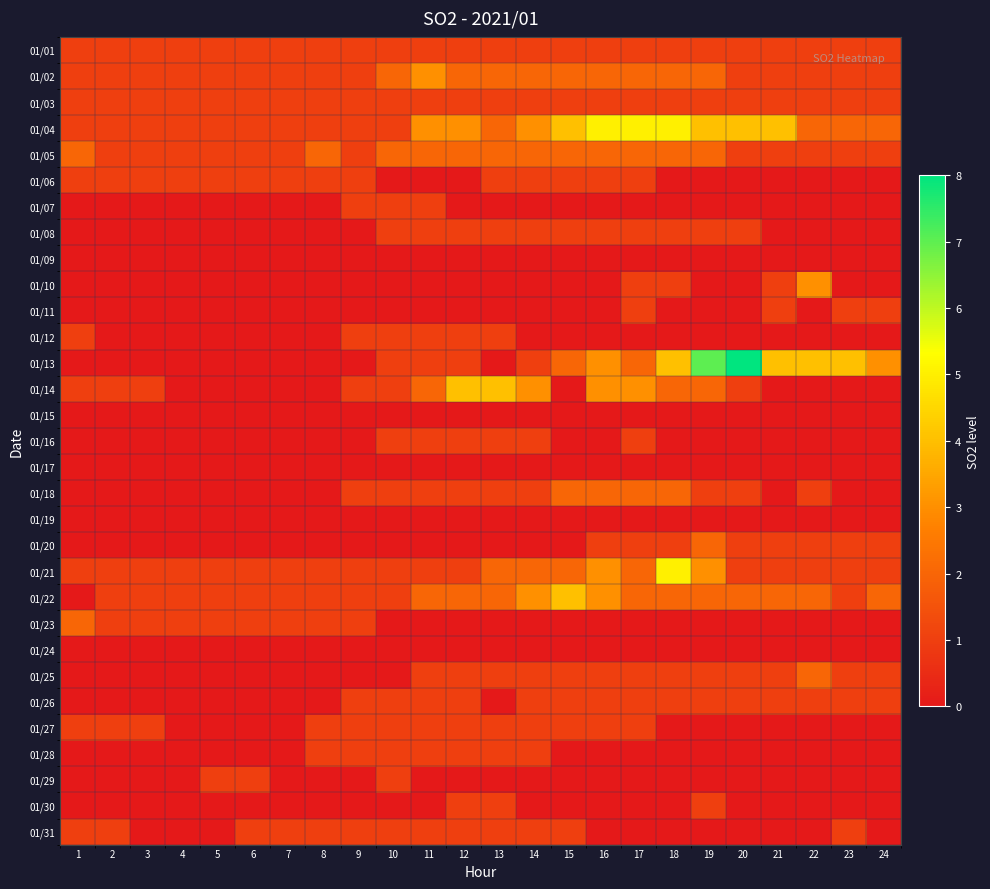

Reading right to left, what are all the values shown in this chart?

01/01: 24=1	23=1	22=1	21=1	20=1	19=1	18=1	17=1	16=1	15=1	14=1	13=1	12=1	11=1	10=1	9=1	8=1	7=1	6=1	5=1	4=1	3=1	2=1	1=1
01/02: 24=1	23=1	22=1	21=1	20=1	19=2	18=2	17=2	16=2	15=2	14=2	13=2	12=2	11=3	10=2	9=1	8=1	7=1	6=1	5=1	4=1	3=1	2=1	1=1
01/03: 24=1	23=1	22=1	21=1	20=1	19=1	18=1	17=1	16=1	15=1	14=1	13=1	12=1	11=1	10=1	9=1	8=1	7=1	6=1	5=1	4=1	3=1	2=1	1=1
01/04: 24=2	23=2	22=2	21=4	20=4	19=4	18=5	17=5	16=5	15=4	14=3	13=2	12=3	11=3	10=1	9=1	8=1	7=1	6=1	5=1	4=1	3=1	2=1	1=1
01/05: 24=1	23=1	22=1	21=1	20=1	19=2	18=2	17=2	16=2	15=2	14=2	13=2	12=2	11=2	10=2	9=1	8=2	7=1	6=1	5=1	4=1	3=1	2=1	1=2
01/06: 24=0	23=0	22=0	21=0	20=0	19=0	18=0	17=1	16=1	15=1	14=1	13=1	12=0	11=0	10=0	9=1	8=1	7=1	6=1	5=1	4=1	3=1	2=1	1=1
01/07: 24=0	23=0	22=0	21=0	20=0	19=0	18=0	17=0	16=0	15=0	14=0	13=0	12=0	11=1	10=1	9=1	8=0	7=0	6=0	5=0	4=0	3=0	2=0	1=0
01/08: 24=0	23=0	22=0	21=0	20=1	19=1	18=1	17=1	16=1	15=1	14=1	13=1	12=1	11=1	10=1	9=0	8=0	7=0	6=0	5=0	4=0	3=0	2=0	1=0
01/09: 24=0	23=0	22=0	21=0	20=0	19=0	18=0	17=0	16=0	15=0	14=0	13=0	12=0	11=0	10=0	9=0	8=0	7=0	6=0	5=0	4=0	3=0	2=0	1=0
01/10: 24=0	23=0	22=3	21=1	20=0	19=0	18=1	17=1	16=0	15=0	14=0	13=0	12=0	11=0	10=0	9=0	8=0	7=0	6=0	5=0	4=0	3=0	2=0	1=0
01/11: 24=1	23=1	22=0	21=1	20=0	19=0	18=0	17=1	16=0	15=0	14=0	13=0	12=0	11=0	10=0	9=0	8=0	7=0	6=0	5=0	4=0	3=0	2=0	1=0
01/12: 24=0	23=0	22=0	21=0	20=0	19=0	18=0	17=0	16=0	15=0	14=0	13=1	12=1	11=1	10=1	9=1	8=0	7=0	6=0	5=0	4=0	3=0	2=0	1=1
01/13: 24=3	23=4	22=4	21=4	20=8	19=7	18=4	17=2	16=3	15=2	14=1	13=0	12=1	11=1	10=1	9=0	8=0	7=0	6=0	5=0	4=0	3=0	2=0	1=0
01/14: 24=0	23=0	22=0	21=0	20=1	19=2	18=2	17=3	16=3	15=0	14=3	13=4	12=4	11=2	10=1	9=1	8=0	7=0	6=0	5=0	4=0	3=1	2=1	1=1
01/15: 24=0	23=0	22=0	21=0	20=0	19=0	18=0	17=0	16=0	15=0	14=0	13=0	12=0	11=0	10=0	9=0	8=0	7=0	6=0	5=0	4=0	3=0	2=0	1=0
01/16: 24=0	23=0	22=0	21=0	20=0	19=0	18=0	17=1	16=0	15=0	14=1	13=1	12=1	11=1	10=1	9=0	8=0	7=0	6=0	5=0	4=0	3=0	2=0	1=0
01/17: 24=0	23=0	22=0	21=0	20=0	19=0	18=0	17=0	16=0	15=0	14=0	13=0	12=0	11=0	10=0	9=0	8=0	7=0	6=0	5=0	4=0	3=0	2=0	1=0
01/18: 24=0	23=0	22=1	21=0	20=1	19=1	18=2	17=2	16=2	15=2	14=1	13=1	12=1	11=1	10=1	9=1	8=0	7=0	6=0	5=0	4=0	3=0	2=0	1=0
01/19: 24=0	23=0	22=0	21=0	20=0	19=0	18=0	17=0	16=0	15=0	14=0	13=0	12=0	11=0	10=0	9=0	8=0	7=0	6=0	5=0	4=0	3=0	2=0	1=0
01/20: 24=1	23=1	22=1	21=1	20=1	19=2	18=1	17=1	16=1	15=0	14=0	13=0	12=0	11=0	10=0	9=0	8=0	7=0	6=0	5=0	4=0	3=0	2=0	1=0
01/21: 24=1	23=1	22=1	21=1	20=1	19=3	18=5	17=2	16=3	15=2	14=2	13=2	12=1	11=1	10=1	9=1	8=1	7=1	6=1	5=1	4=1	3=1	2=1	1=1
01/22: 24=2	23=1	22=2	21=2	20=2	19=2	18=2	17=2	16=3	15=4	14=3	13=2	12=2	11=2	10=1	9=1	8=1	7=1	6=1	5=1	4=1	3=1	2=1	1=0
01/23: 24=0	23=0	22=0	21=0	20=0	19=0	18=0	17=0	16=0	15=0	14=0	13=0	12=0	11=0	10=0	9=1	8=1	7=1	6=1	5=1	4=1	3=1	2=1	1=2
01/24: 24=0	23=0	22=0	21=0	20=0	19=0	18=0	17=0	16=0	15=0	14=0	13=0	12=0	11=0	10=0	9=0	8=0	7=0	6=0	5=0	4=0	3=0	2=0	1=0
01/25: 24=1	23=1	22=2	21=1	20=1	19=1	18=1	17=1	16=1	15=1	14=1	13=1	12=1	11=1	10=0	9=0	8=0	7=0	6=0	5=0	4=0	3=0	2=0	1=0
01/26: 24=1	23=1	22=1	21=1	20=1	19=1	18=1	17=1	16=1	15=1	14=1	13=0	12=1	11=1	10=1	9=1	8=0	7=0	6=0	5=0	4=0	3=0	2=0	1=0
01/27: 24=0	23=0	22=0	21=0	20=0	19=0	18=0	17=1	16=1	15=1	14=1	13=1	12=1	11=1	10=1	9=1	8=1	7=0	6=0	5=0	4=0	3=1	2=1	1=1
01/28: 24=0	23=0	22=0	21=0	20=0	19=0	18=0	17=0	16=0	15=0	14=1	13=1	12=1	11=1	10=1	9=1	8=1	7=0	6=0	5=0	4=0	3=0	2=0	1=0
01/29: 24=0	23=0	22=0	21=0	20=0	19=0	18=0	17=0	16=0	15=0	14=0	13=0	12=0	11=0	10=1	9=0	8=0	7=0	6=1	5=1	4=0	3=0	2=0	1=0
01/30: 24=0	23=0	22=0	21=0	20=0	19=1	18=0	17=0	16=0	15=0	14=0	13=1	12=1	11=0	10=0	9=0	8=0	7=0	6=0	5=0	4=0	3=0	2=0	1=0
01/31: 24=0	23=1	22=0	21=0	20=0	19=0	18=0	17=0	16=0	15=1	14=1	13=1	12=1	11=1	10=1	9=1	8=1	7=1	6=1	5=0	4=0	3=0	2=1	1=1